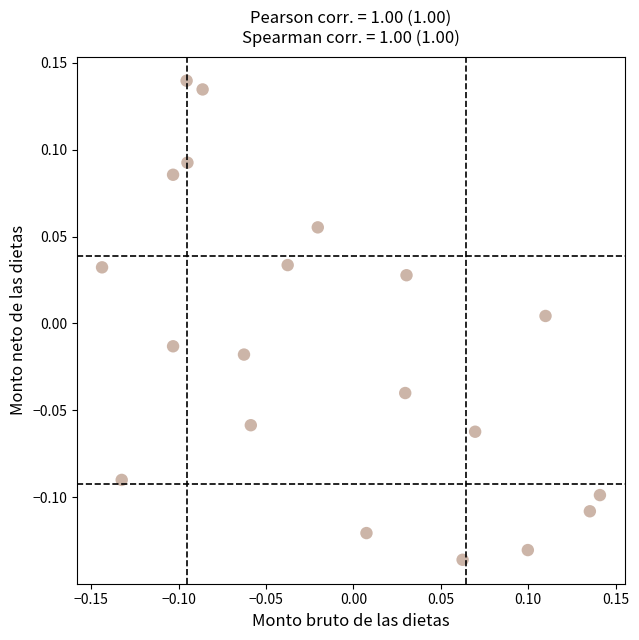

What is the range of Y values (max minus min)?

0.3